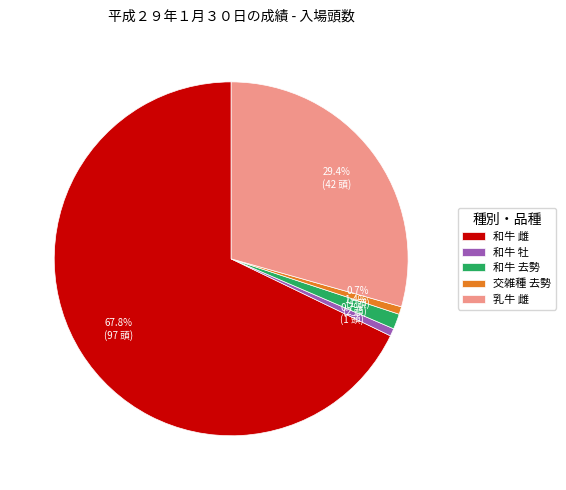

To the nearest percent, what percentage of the pie is 交雑種 去勢?

1%